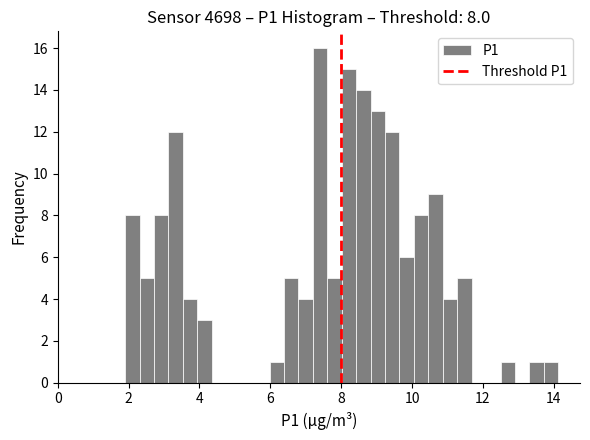

Around what value on the x-axis is the tallest bar? Give the approximate position of its centre, as read against the axis.

7.4